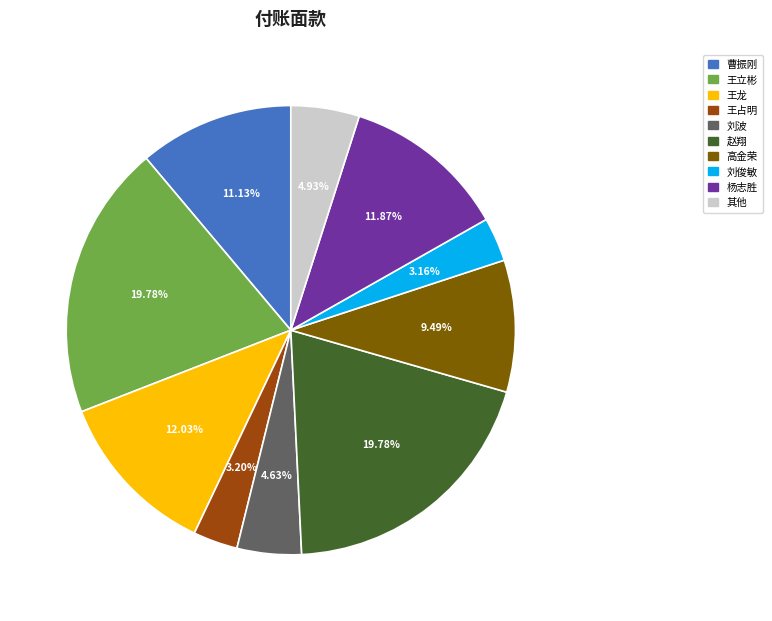

Is there any slice that represents more than half of the pie?

No